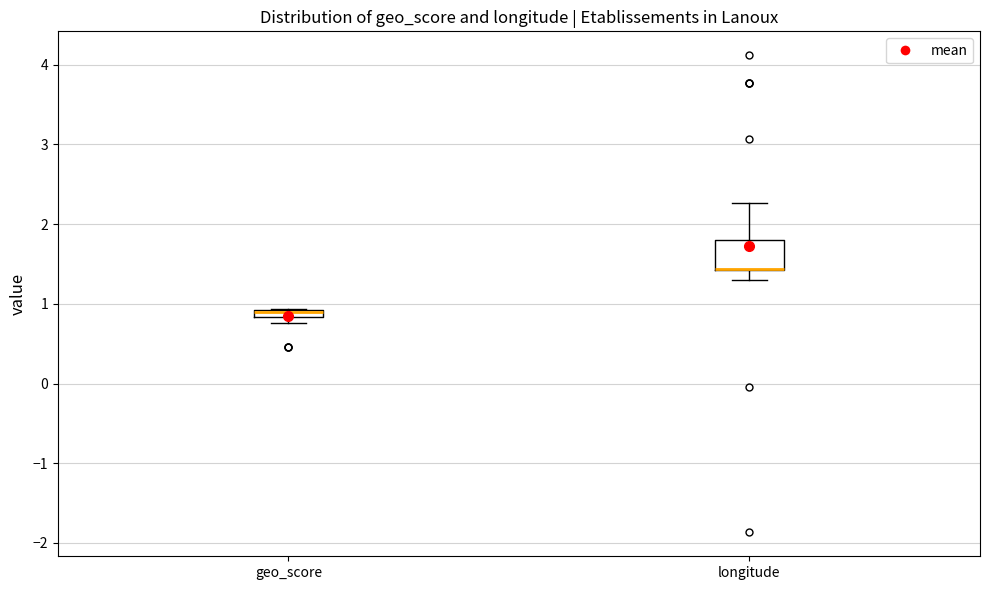

Where does the upper whisker of the box for longitude end on the y-axis? The values are not printed on the chart, so give them approximately, as read against the axis.

2.3